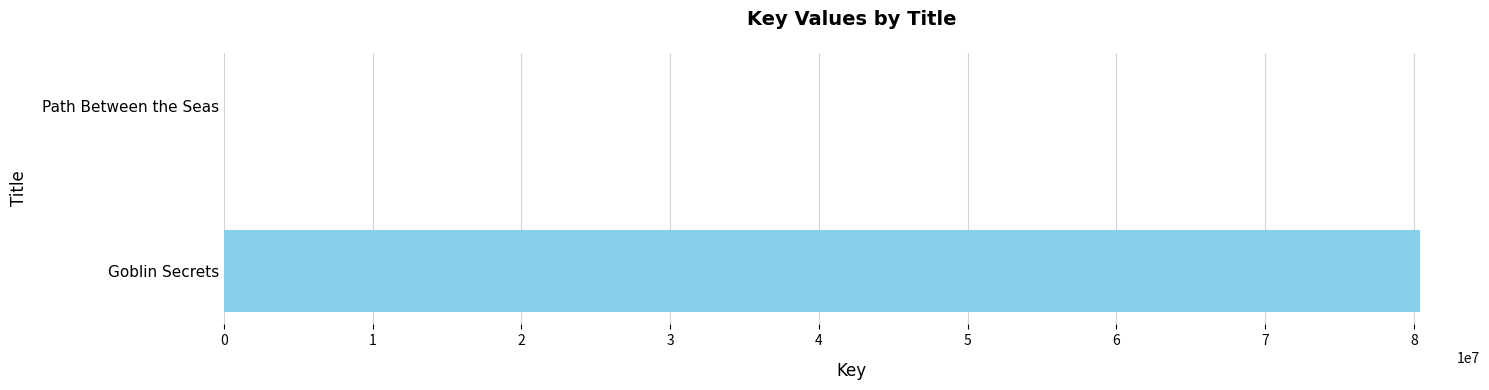

Is it true that the value at Goblin Secrets is 80419157?

True